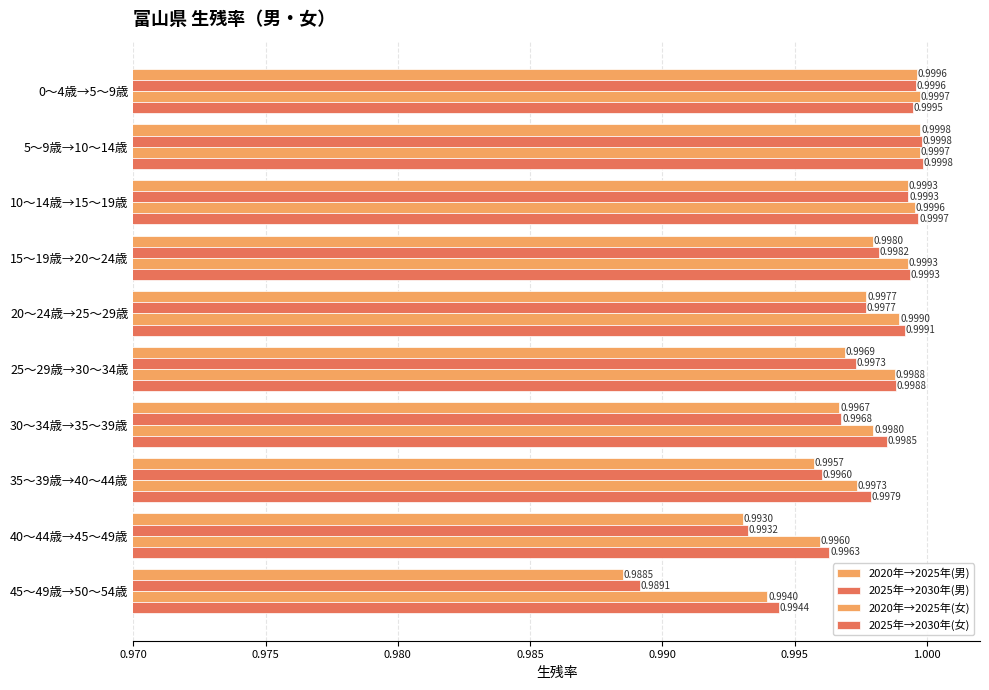

How many distinct data groups are displayed?

4